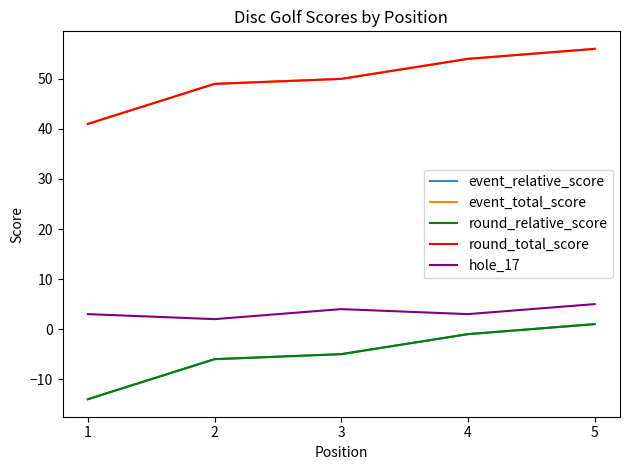

Does the chart have visible grid lines?

No